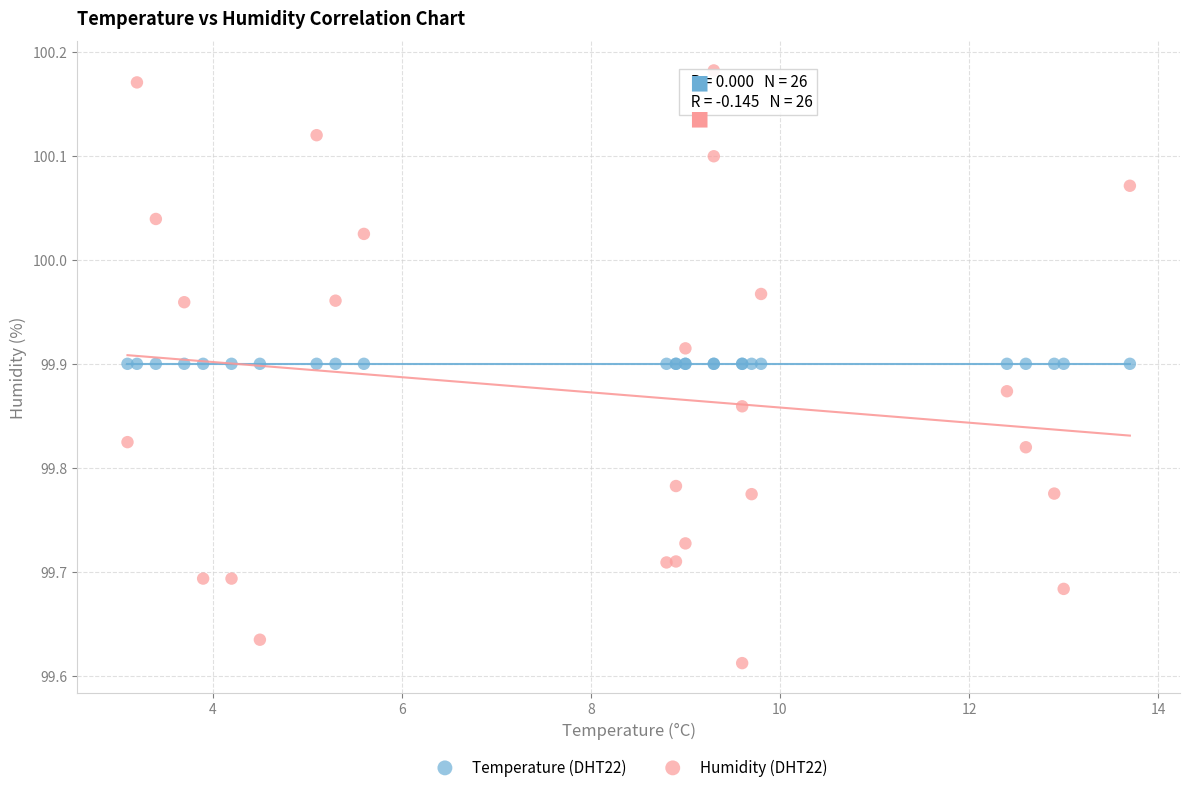

Which series reaches the minimum Y coordinate?

Humidity (DHT22)